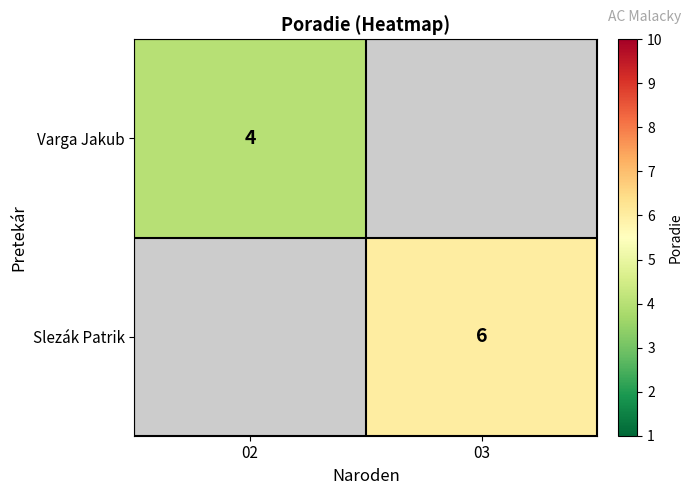

The value of Slezák Patrik at 03 is 2. True or false?

False